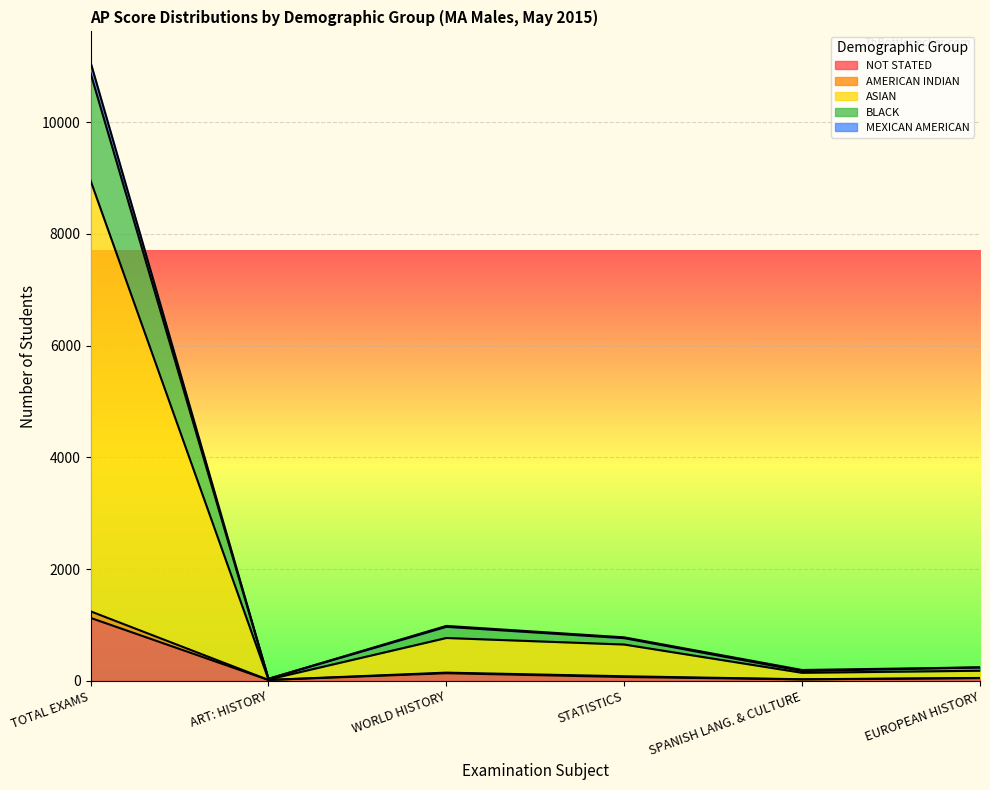

What is the label of the 1st point from the right?

EUROPEAN HISTORY